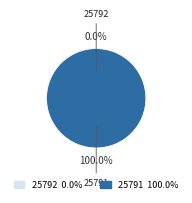

Which slice is the largest?

25791